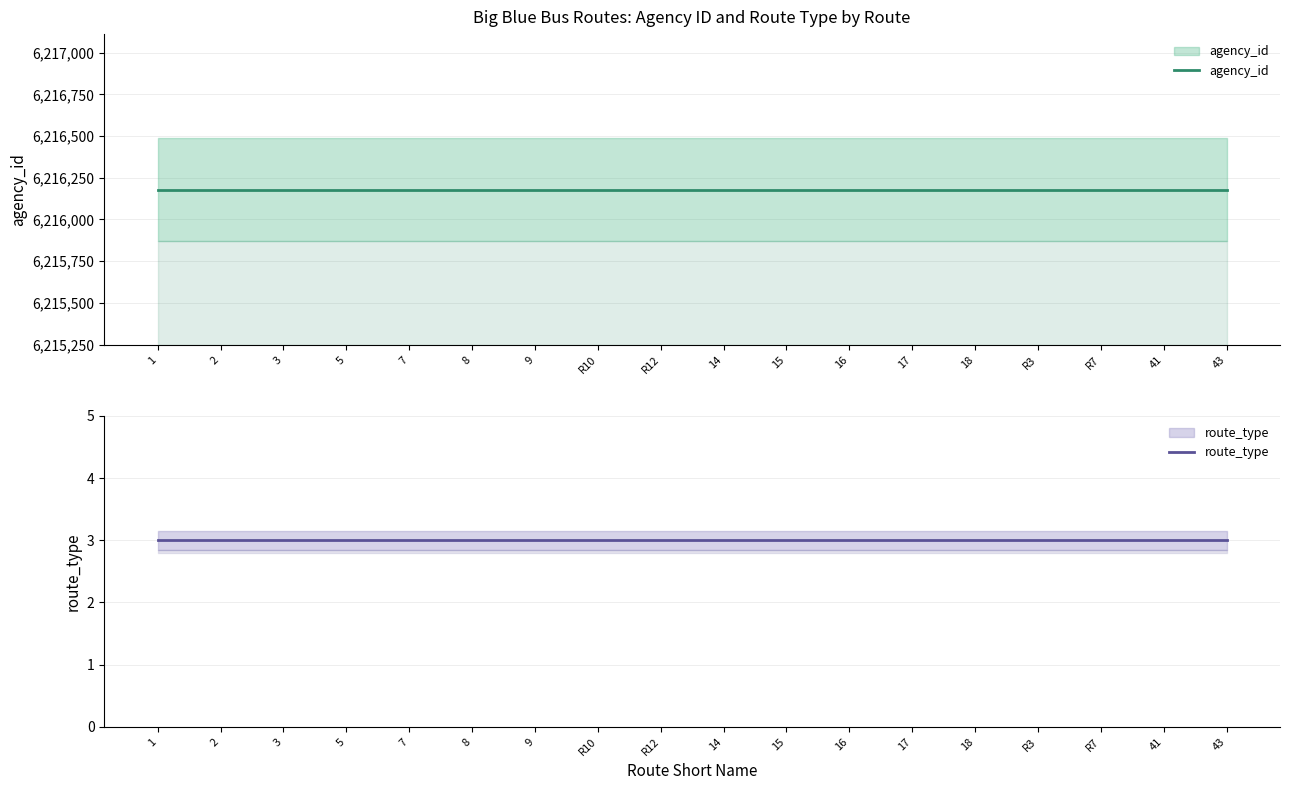

The value of agency_id at 18 is 6216179. True or false?

True